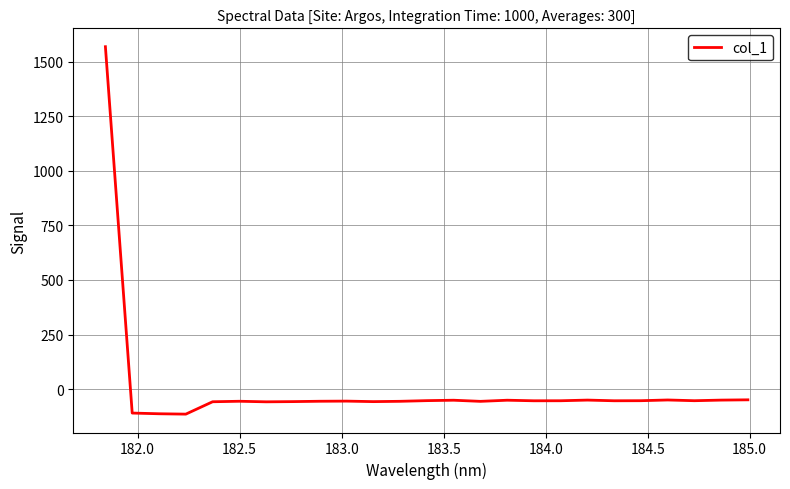

What is the smallest value displayed?

-114.2